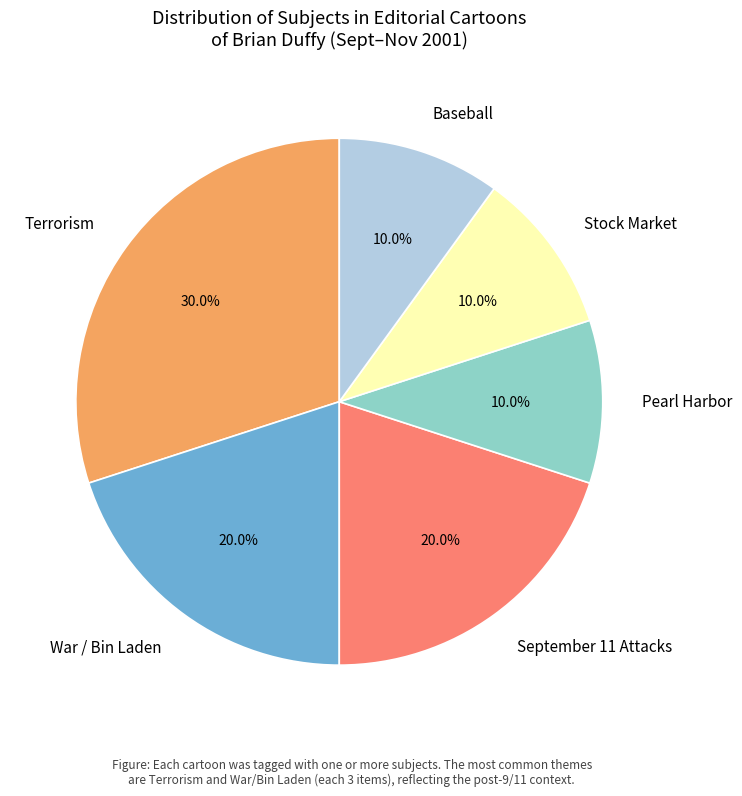

To the nearest percent, what is the difference between the largest and smallest slice percentages?

20%